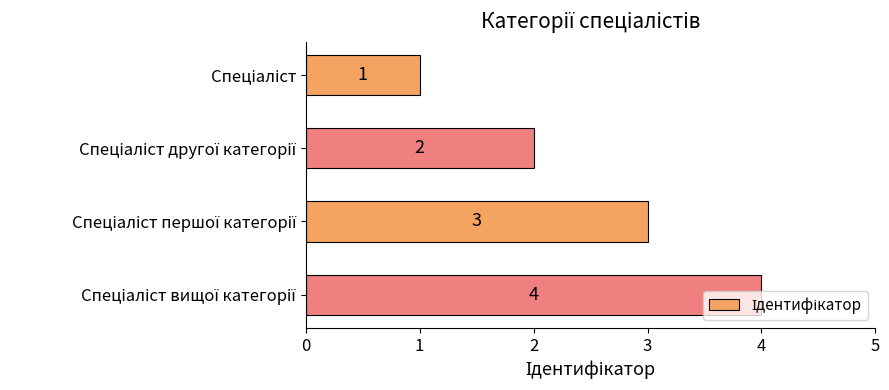

What is the difference between the maximum and minimum values?

3